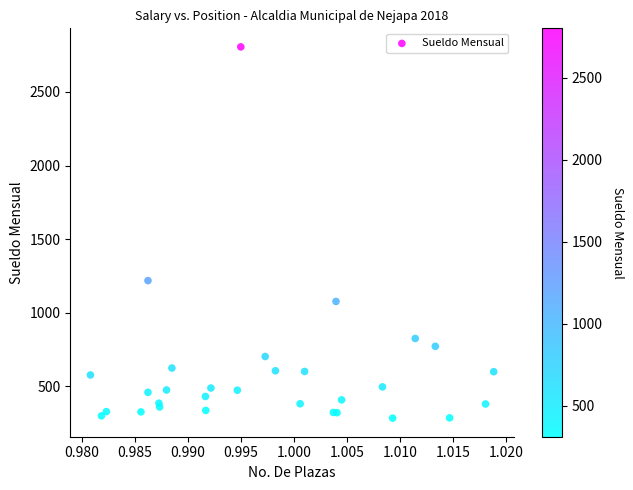

What Y value in the scatter plot is closest to 1545?

1218.5